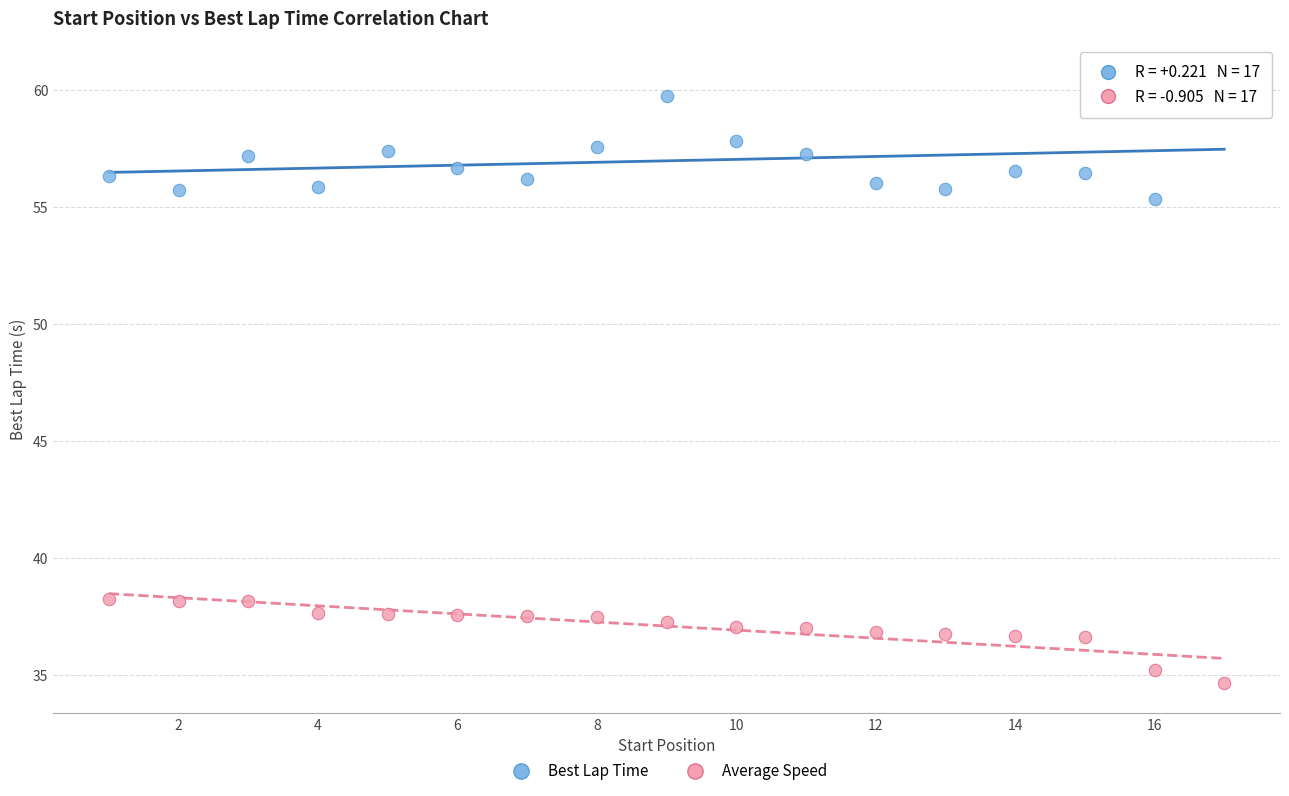

Which series has the widest spread of Y values?

Best Lap Time